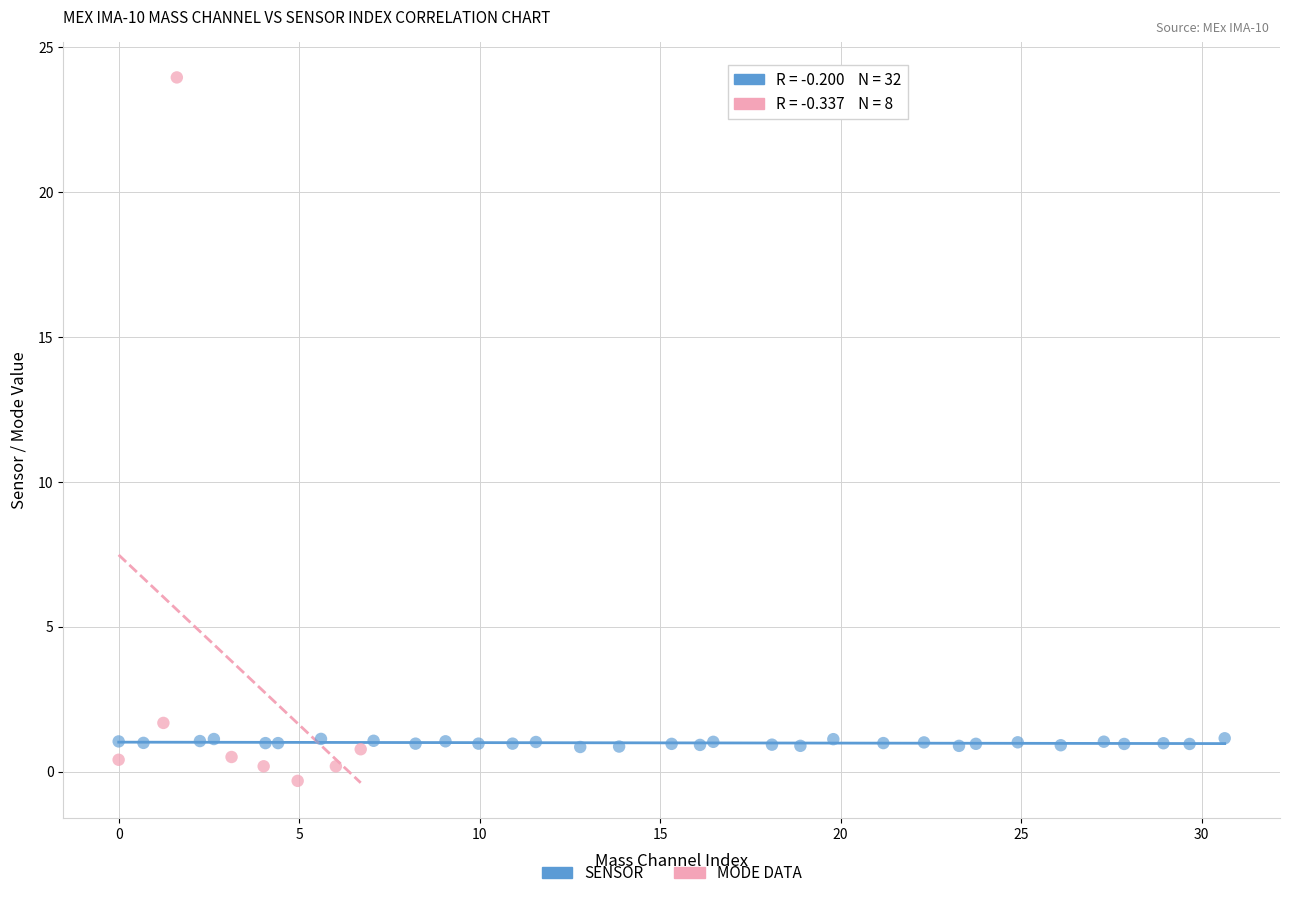

Which series has the widest spread of Y values?

MODE DATA